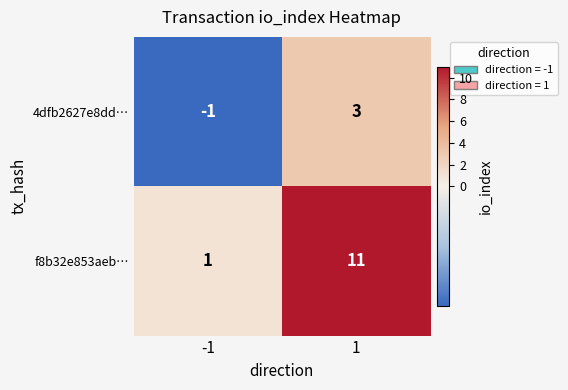

List the series in order of their peak value, lowest first.

4dfb2627e8dd…, f8b32e853aeb…